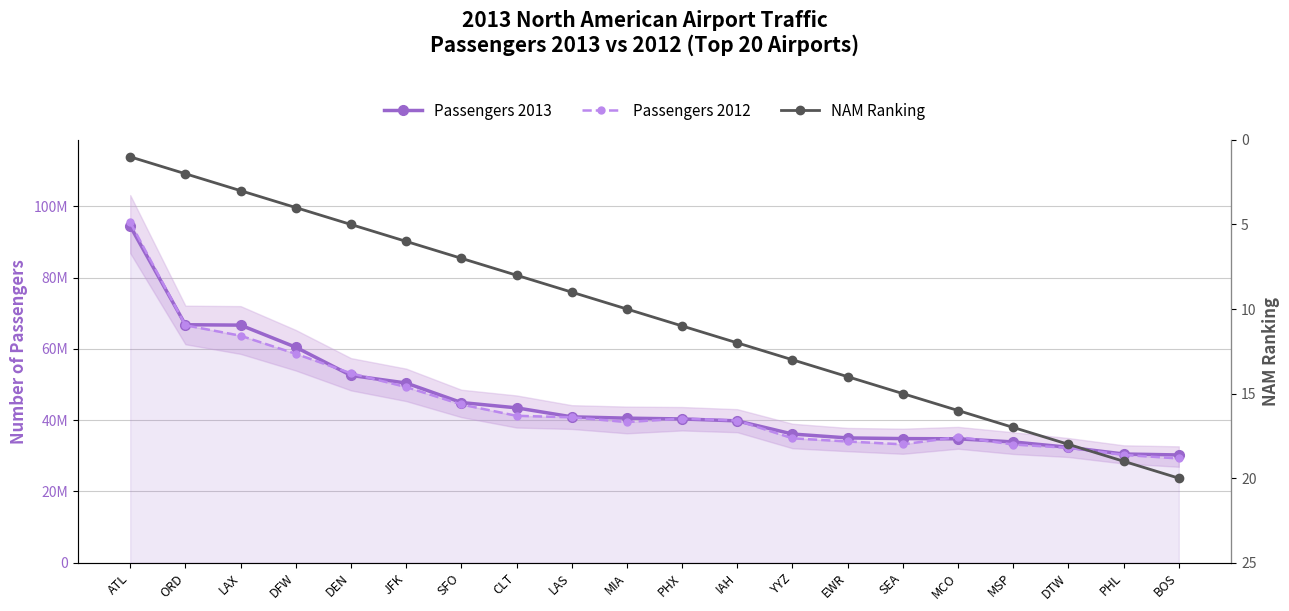

What is the label of the 17th point from the right?

DFW